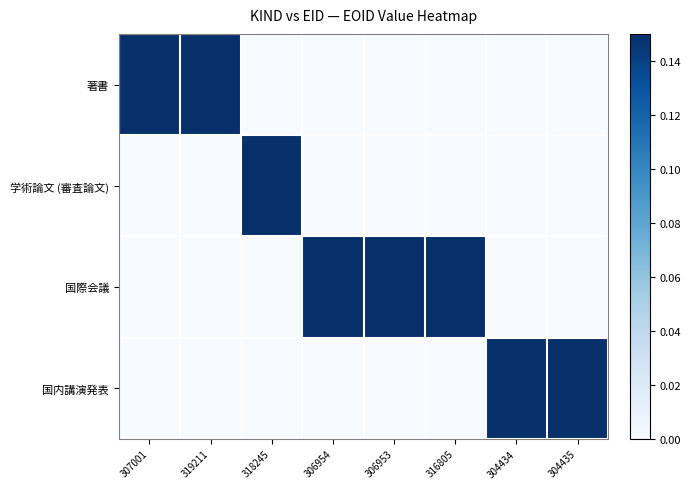

What is the total value across all series at 306953?

1.0